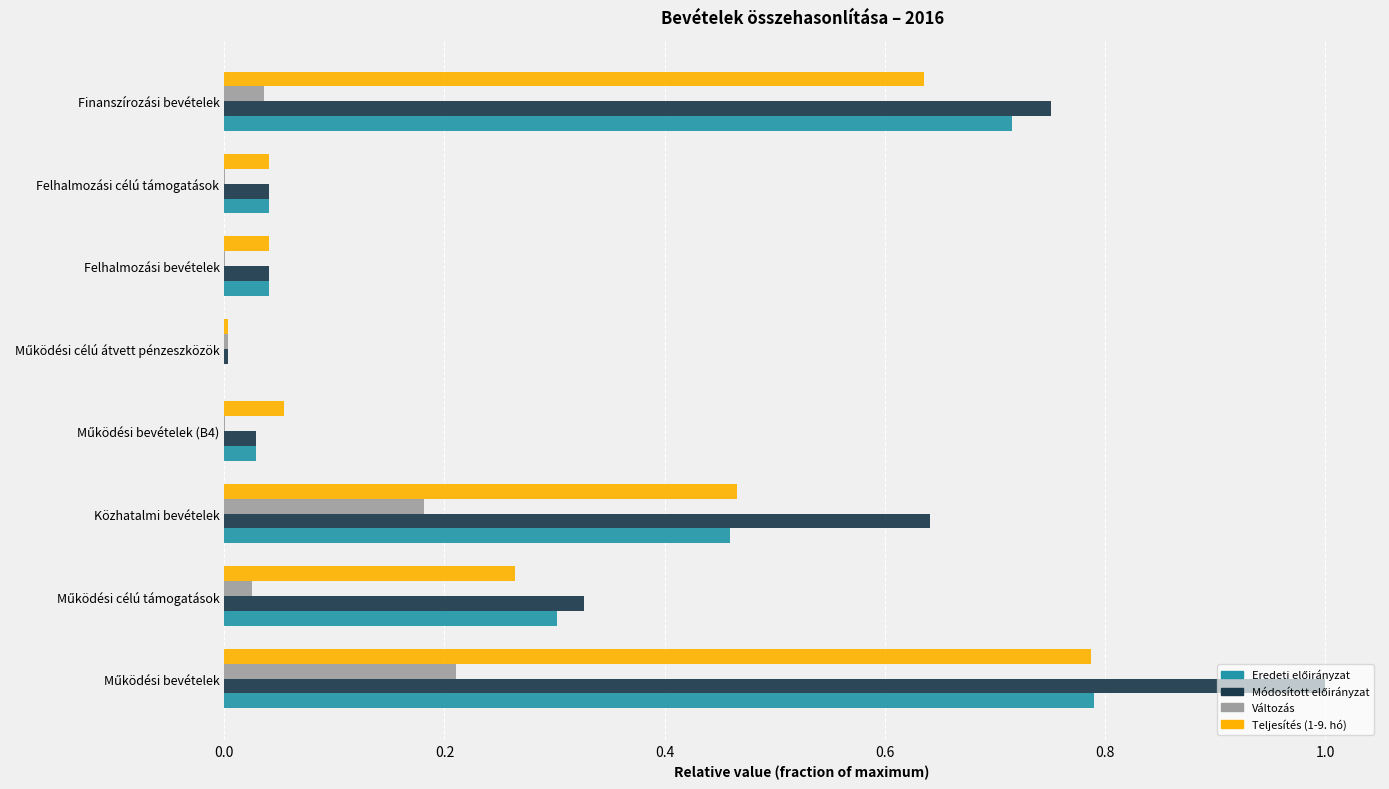

What is the total value across all series at Finanszírozási bevételek?

2.1